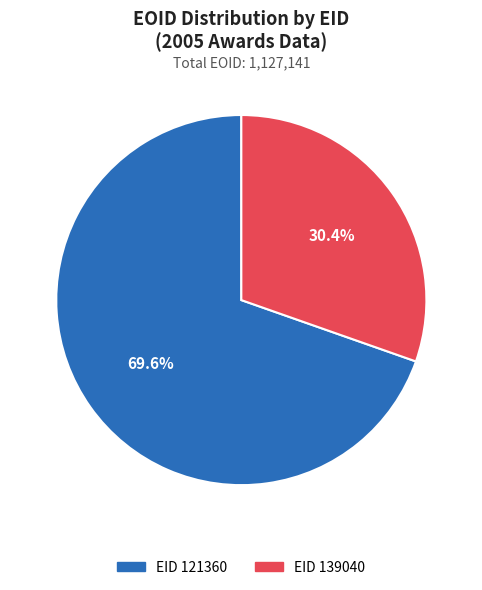

Is there a majority slice in this chart?

Yes